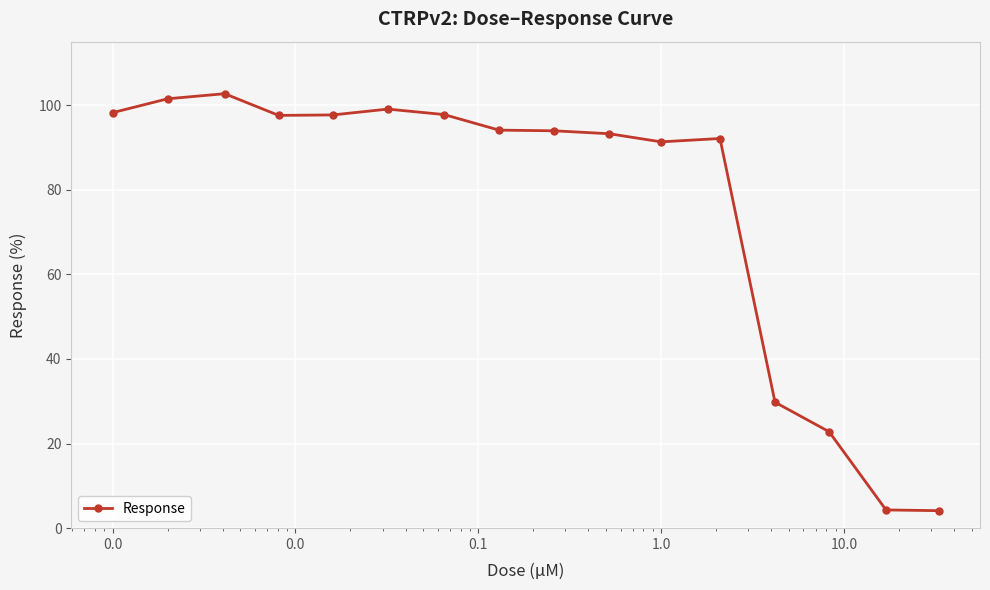

How many data points does each series have?

16